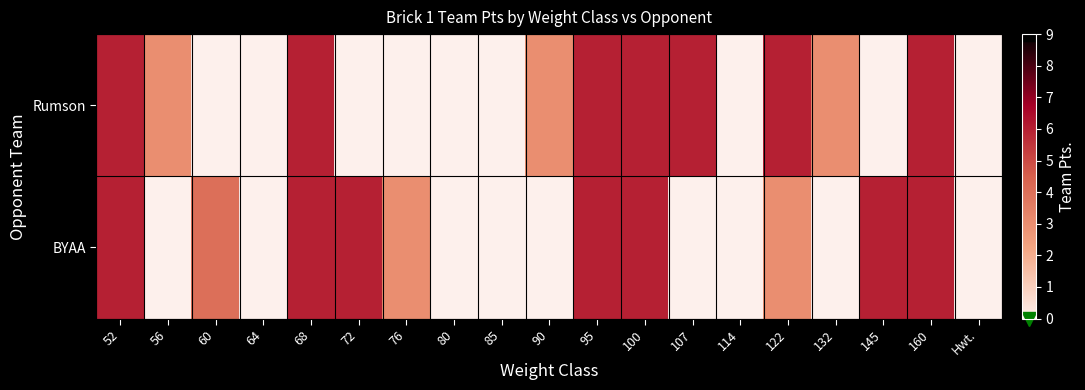

At which category is the sum across all series the highest?

52